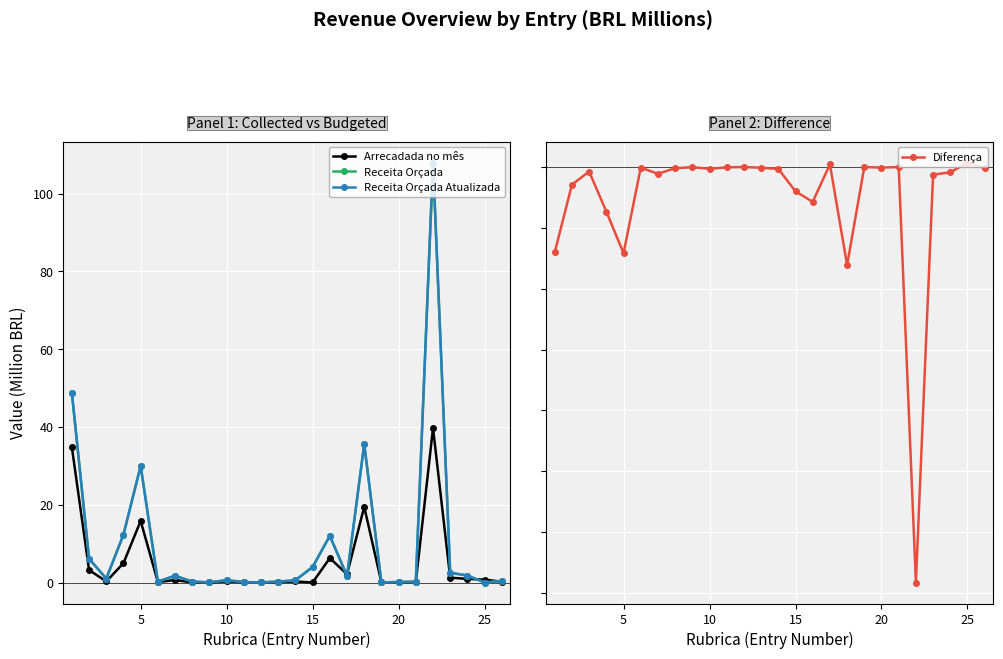

Reading left to right, list all the values displayed in this chart.

Arrecadada no mês: 34.8	3.2	0.3	5.0	15.8	0.1	0.6	0.0	0.0	0.3	0.1	0.0	0.1	0.3	0.0	6.3	2.1	19.5	0.0	0.0	0.2	39.7	1.2	0.9	0.7	0.2
Receita Orçada: 48.8	6.1	1.0	12.3	30.0	0.2	1.7	0.2	0.0	0.6	0.1	0.0	0.2	0.6	4.0	12.0	1.7	35.6	0.0	0.1	0.2	108.0	2.5	1.8	0.0	0.4
Receita Orçada Atualizada: 48.8	6.1	1.0	12.3	30.0	0.2	1.7	0.2	0.0	0.6	0.1	0.0	0.2	0.6	4.0	12.0	1.7	35.6	0.0	0.1	0.2	108.0	2.5	1.8	0.0	0.4
Diferença: -14.0	-2.9	-0.7	-7.3	-14.2	-0.1	-1.1	-0.2	-0.0	-0.3	-0.0	0.0	-0.1	-0.3	-4.0	-5.7	0.4	-16.1	-0.0	-0.1	-0.0	-68.3	-1.3	-0.9	0.7	-0.2